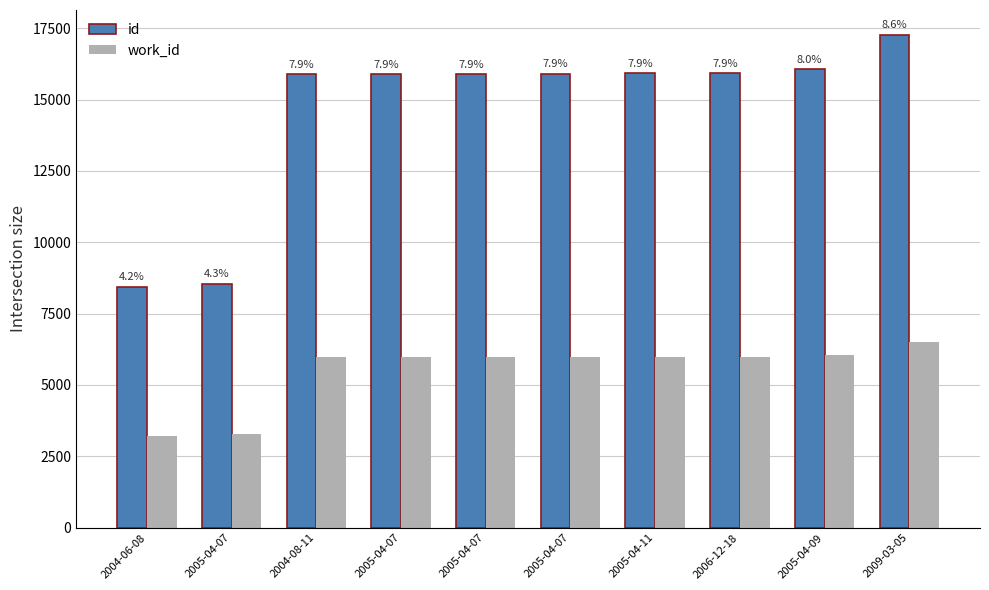

True or false: id has a value of 15920 at 2006-12-18.

True